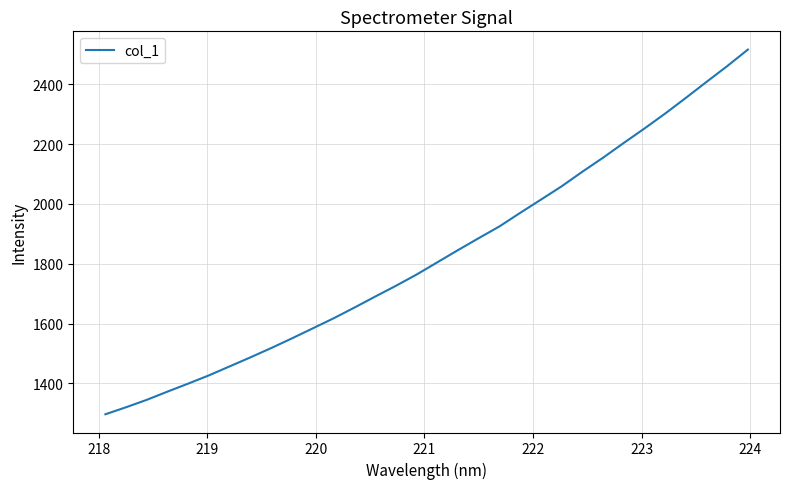

What is the smallest value displayed?

1297.2